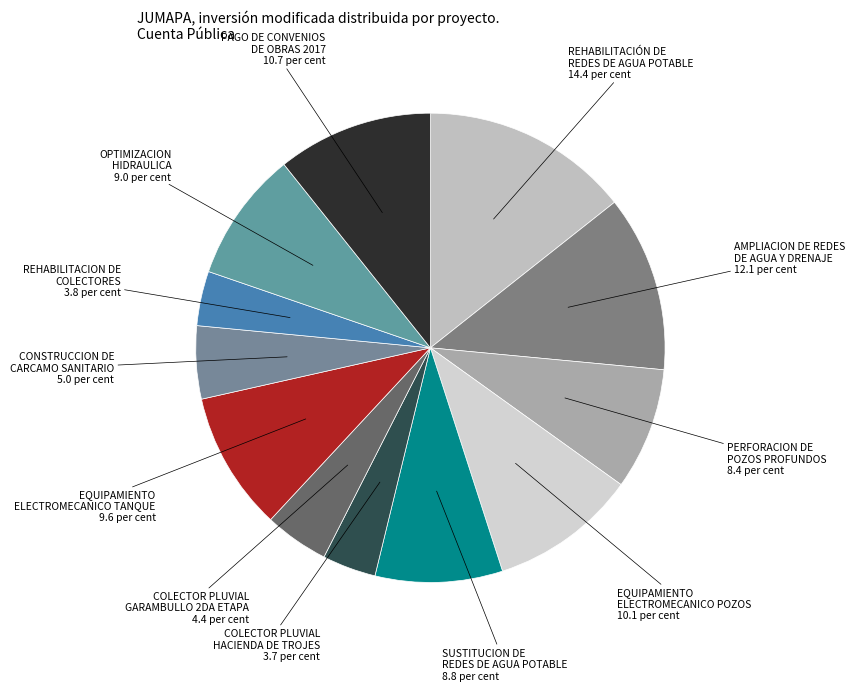

How many segments does this pie chart have?

12